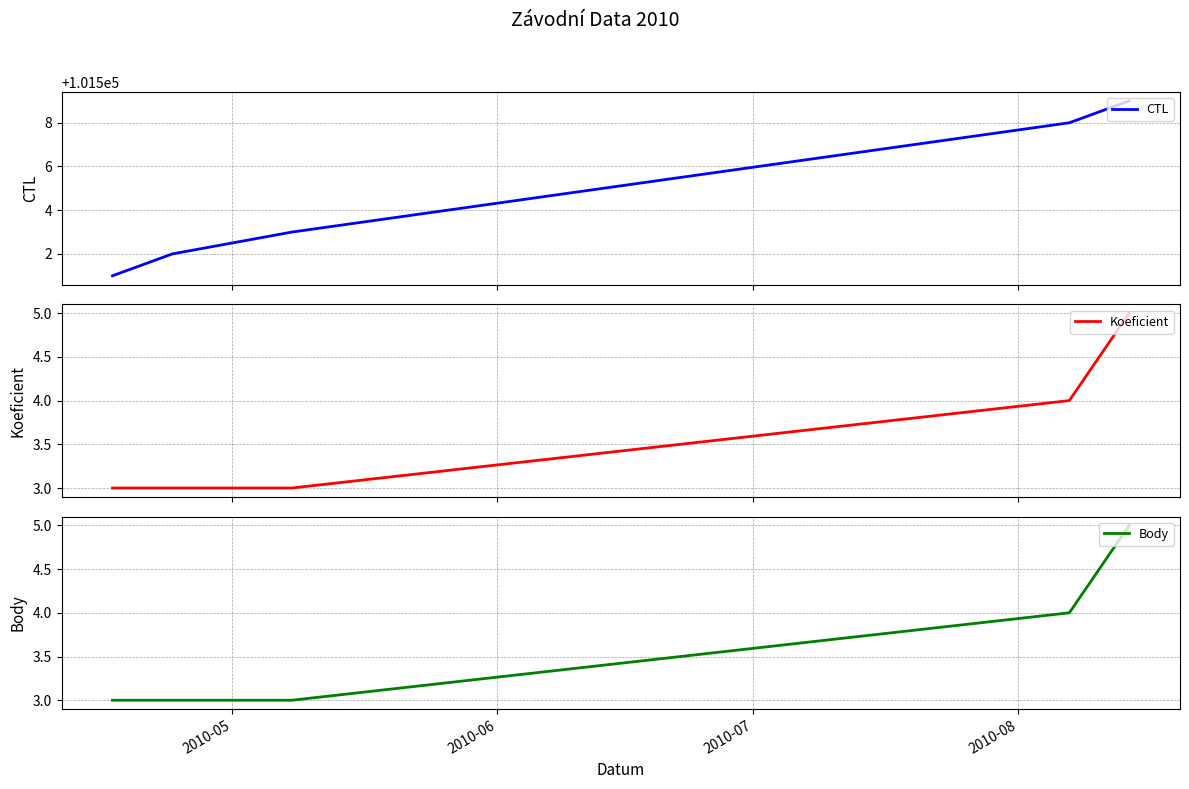

At how many categories does at least one series exceed 3368?

5